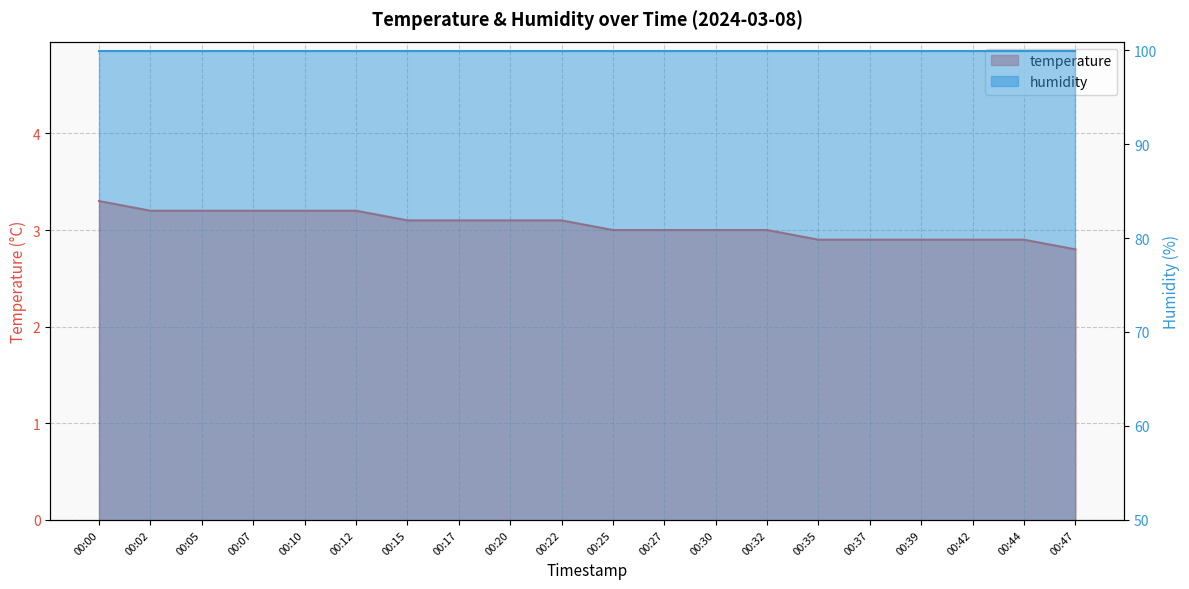

Does the chart have visible grid lines?

Yes